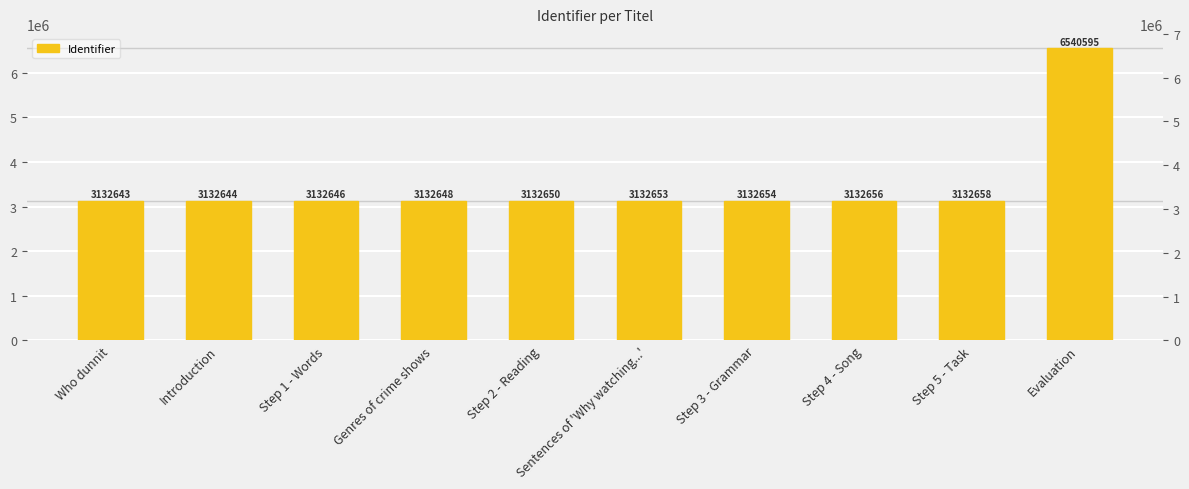

The chart shows a value of 2028677 at Step 3 - Grammar. True or false?

False